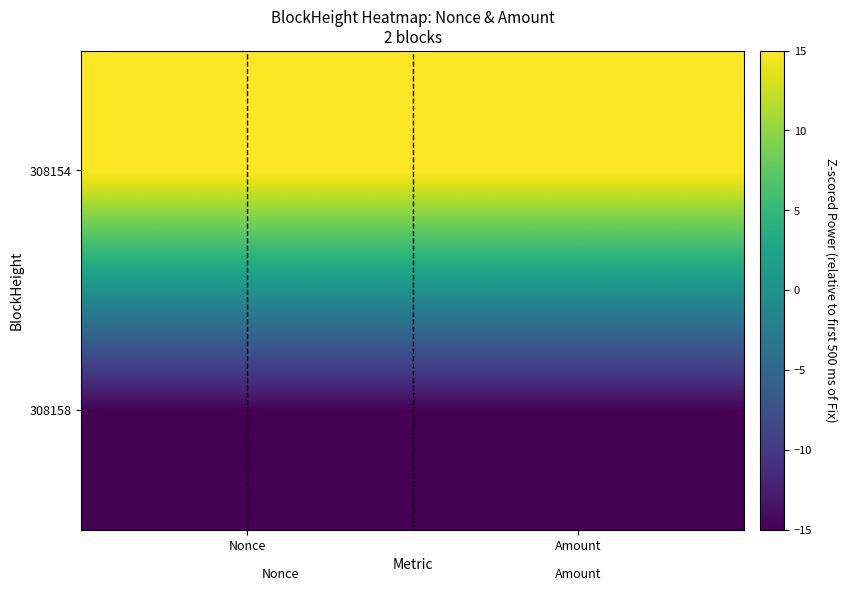

Reading left to right, what are all the values shown in this chart?

308158: Nonce=-15	Amount=-15
308154: Nonce=15	Amount=15